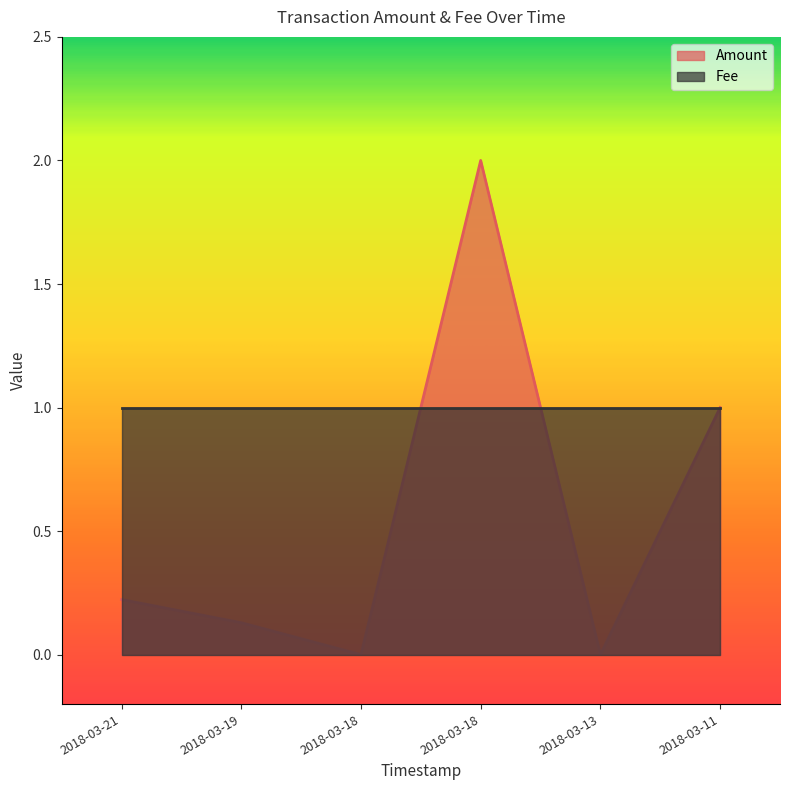

How many lines are shown in the chart?

2